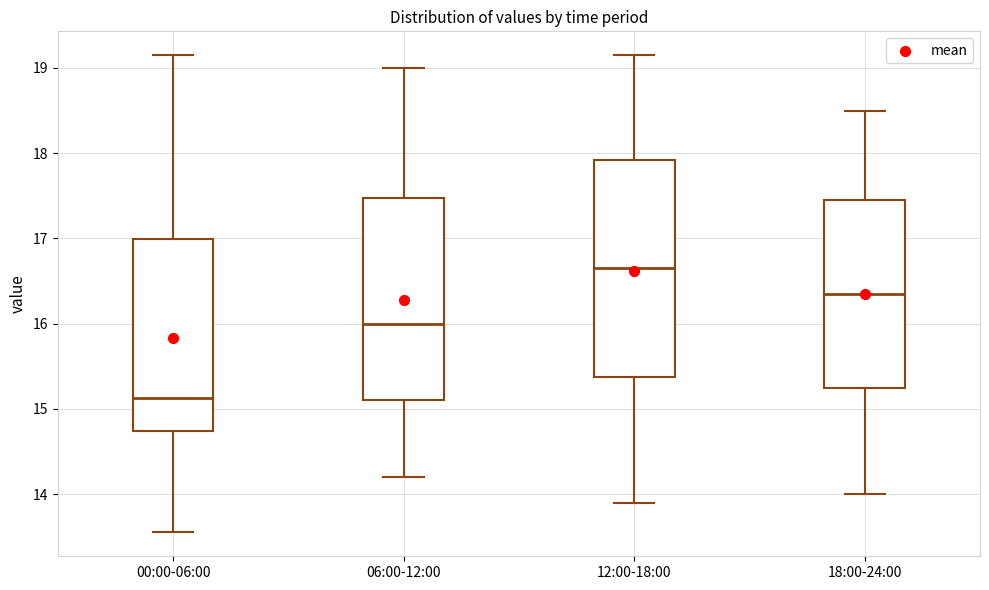

Where is the upper edge of the box for 00:00-06:00 on the y-axis? The values are not printed on the chart, so give them approximately, as read against the axis.

17.0